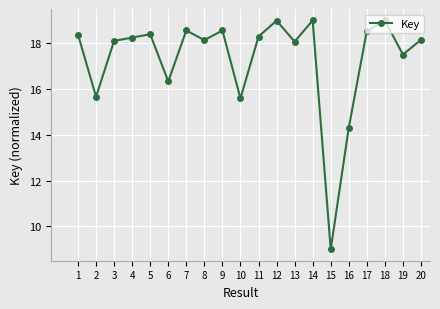

What is the value of the 6th point from the left?

16.3